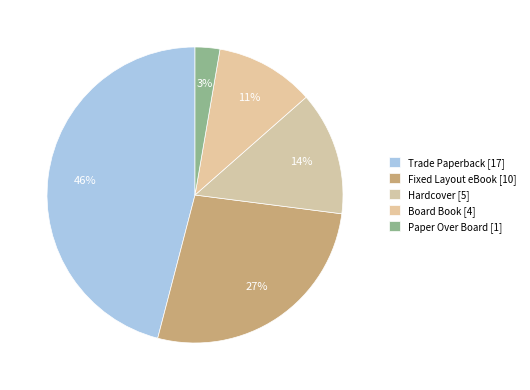

How many segments does this pie chart have?

5